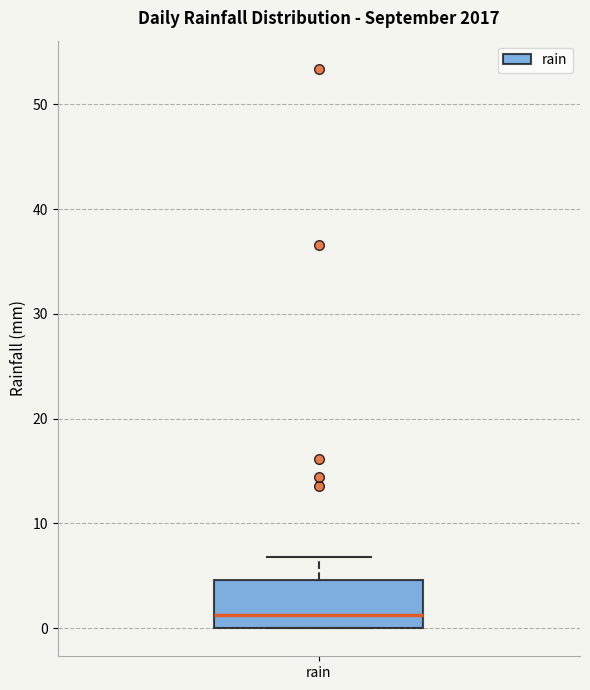

Transcribe this box plot: give where the median line is, the range the box spans, and where the two whiskers end, as read against the y-axis. The values are not printed on the chart, so give them approximately, as read against the axis.

median 1, box 0 to 5, whiskers 0 to 7